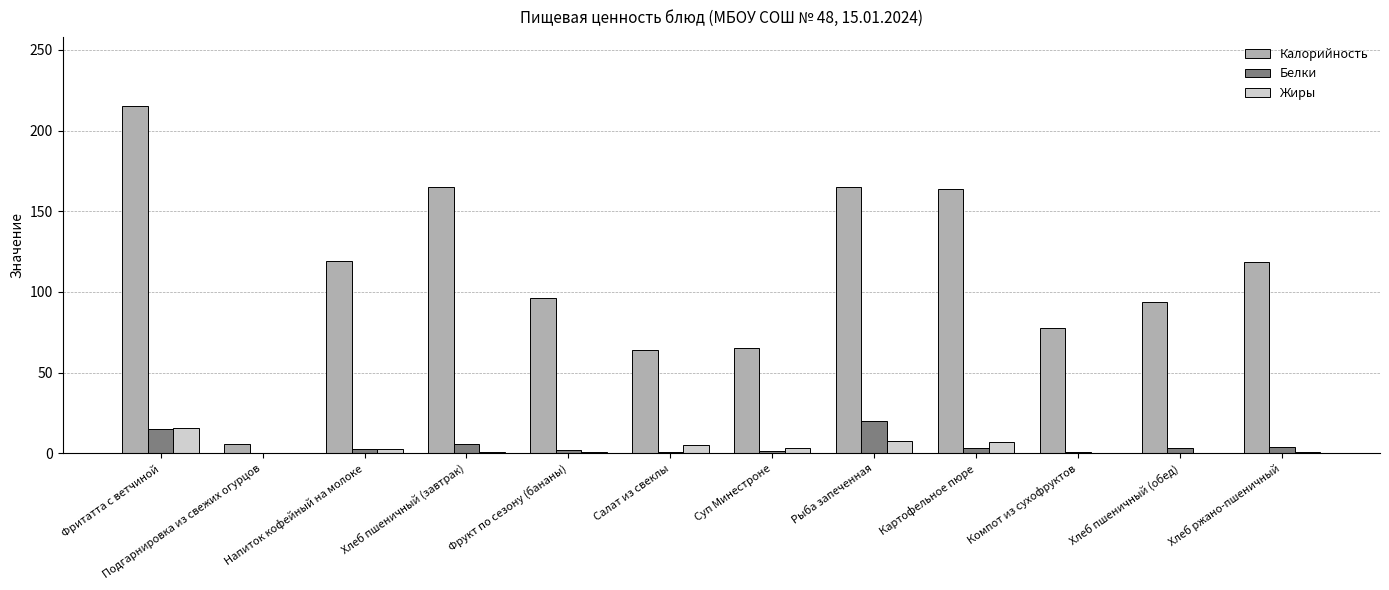

Between Фритатта с ветчиной and Компот из сухофруктов, which series saw the biggest shift?

Калорийность